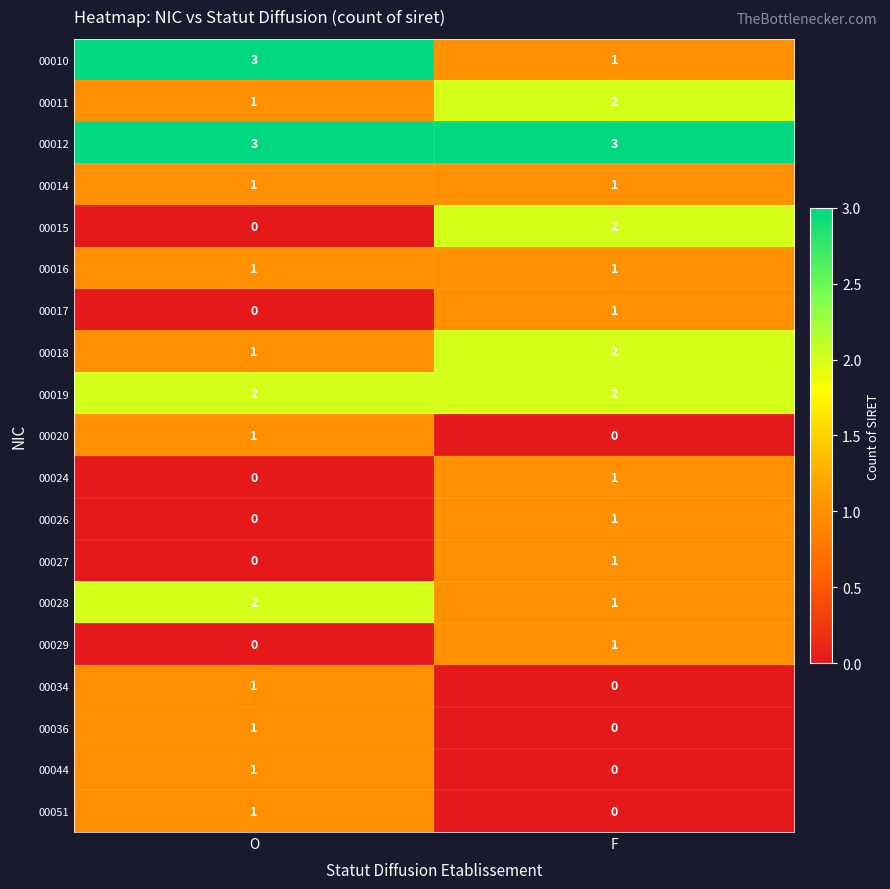

What is the spread (max minus min) of values at O?

3